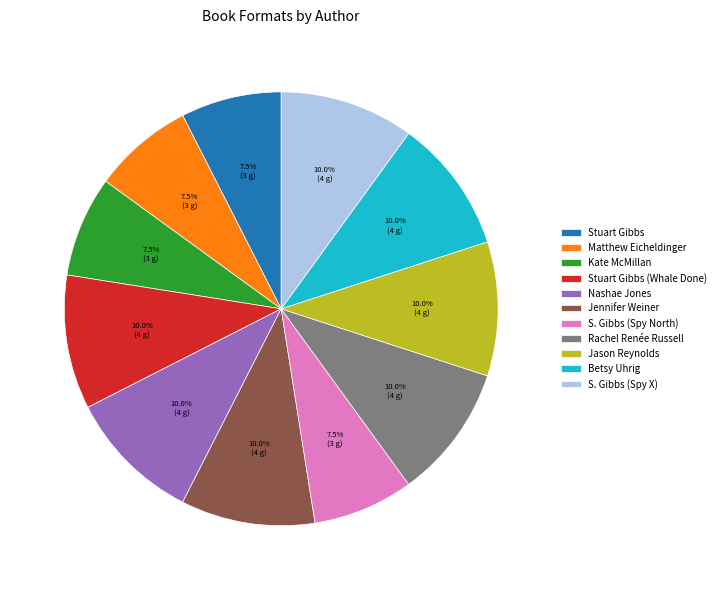

What percentage is NOT represented by Betsy Uhrig?

90.0%